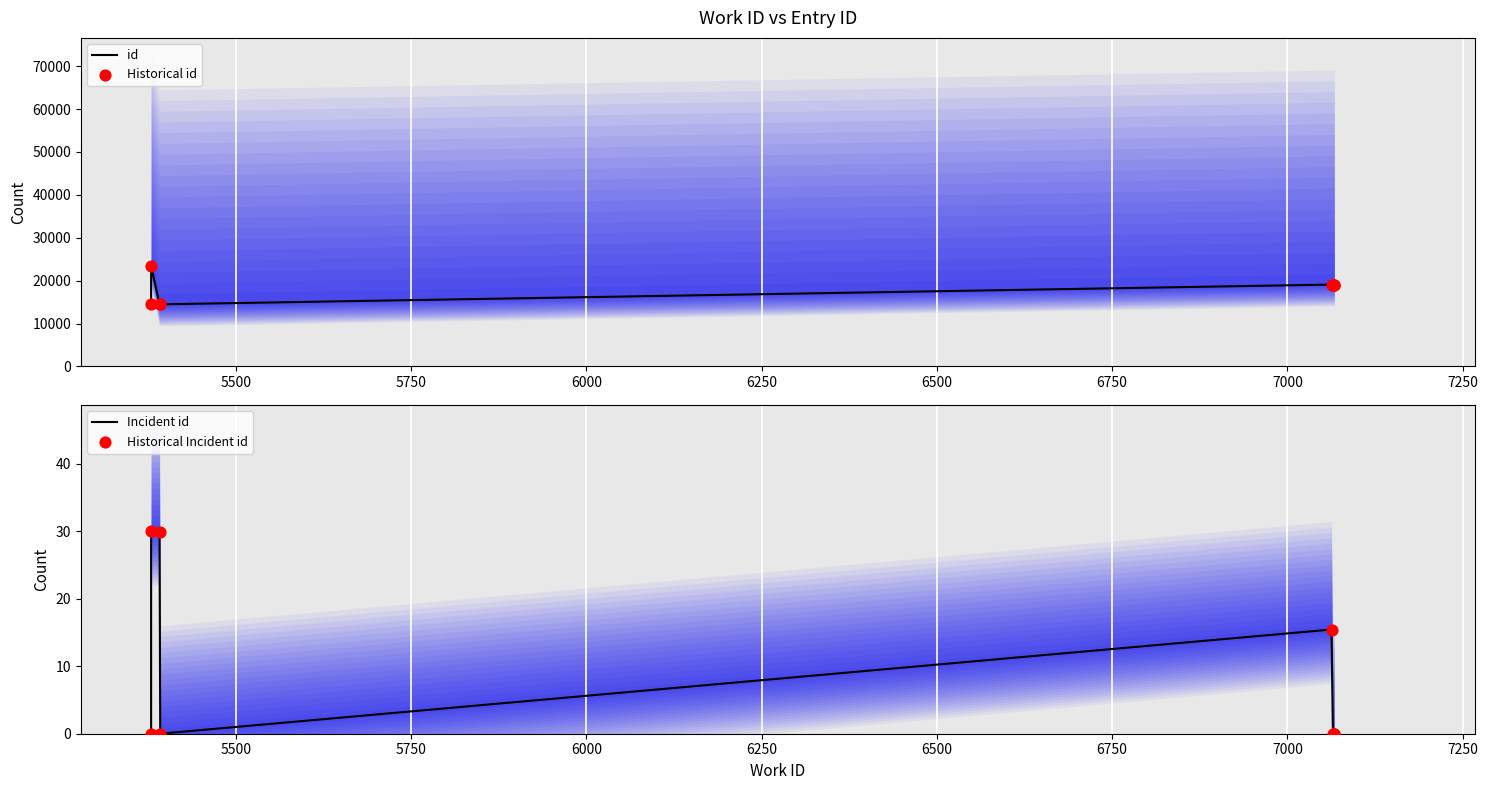

Which series has the largest total across all categories?

id